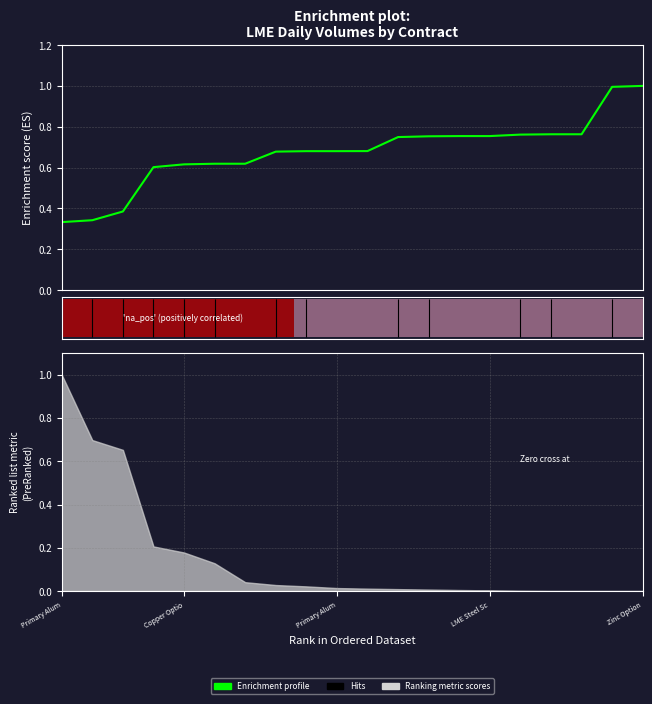

Does the chart display data point markers on the line(s)?

No